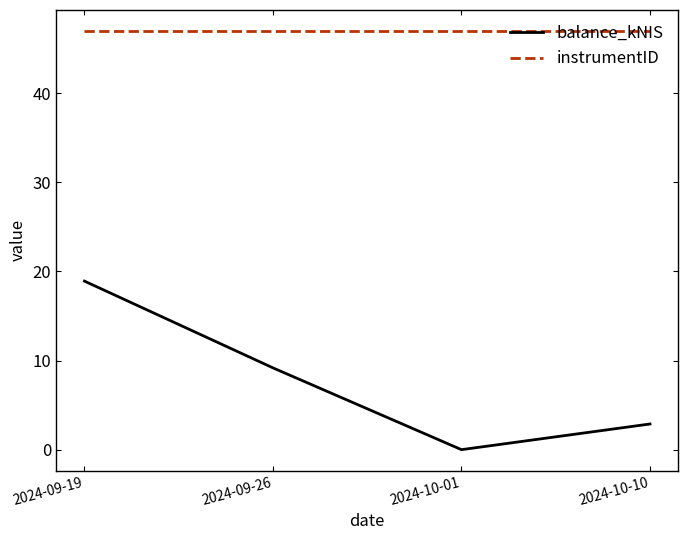

True or false: balance_kNIS and instrumentID cross at least once.

False